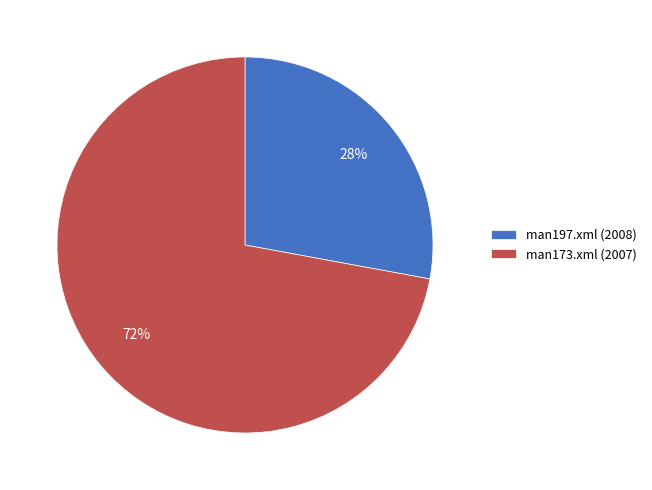

Rank the categories by value from lowest to highest.

man197.xml (2008), man173.xml (2007)